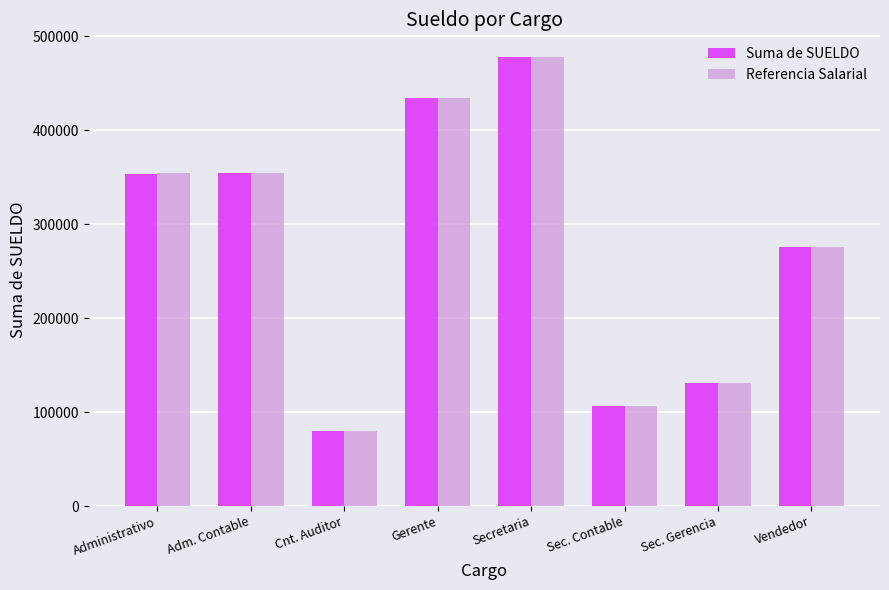

What is the label of the 7th bar from the right?

Adm. Contable